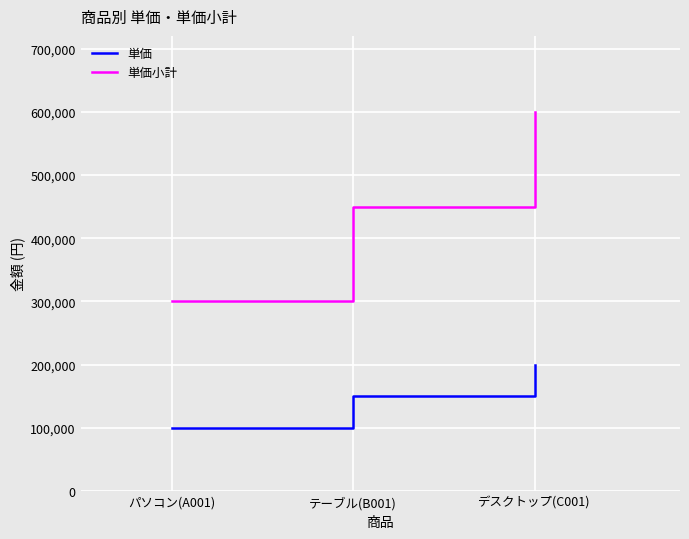

Which series has the widest spread of values?

単価小計